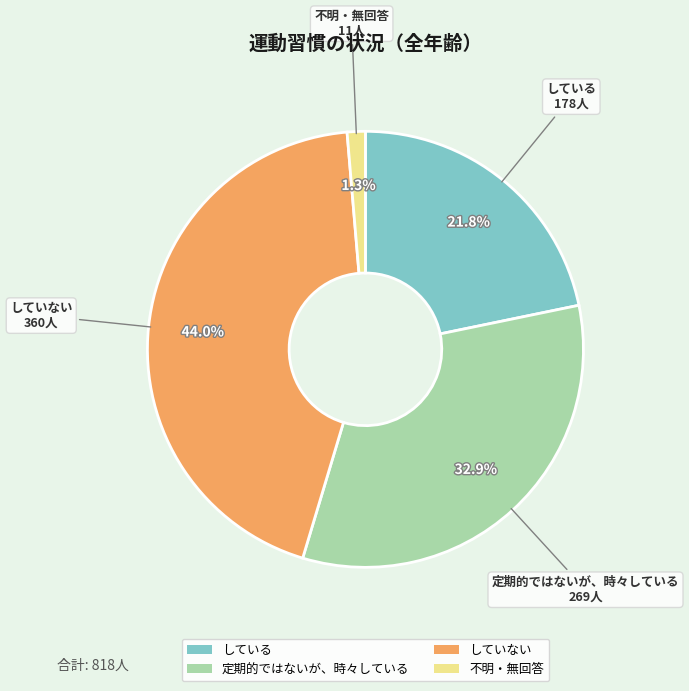

What is the largest slice in the pie chart?

していない